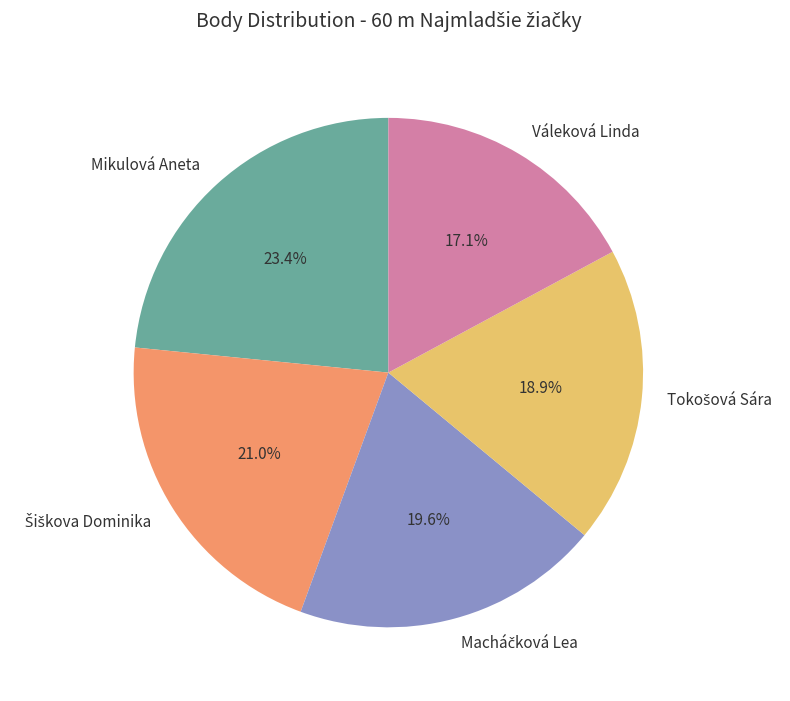

How many segments does this pie chart have?

5